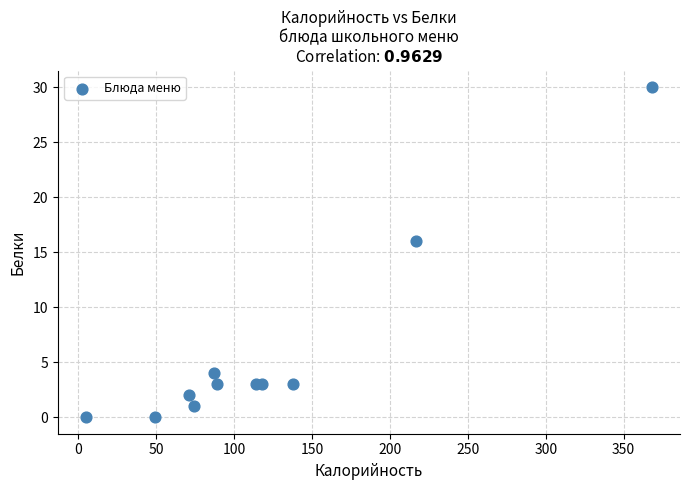

What is the range of X values (max minus min)?

363